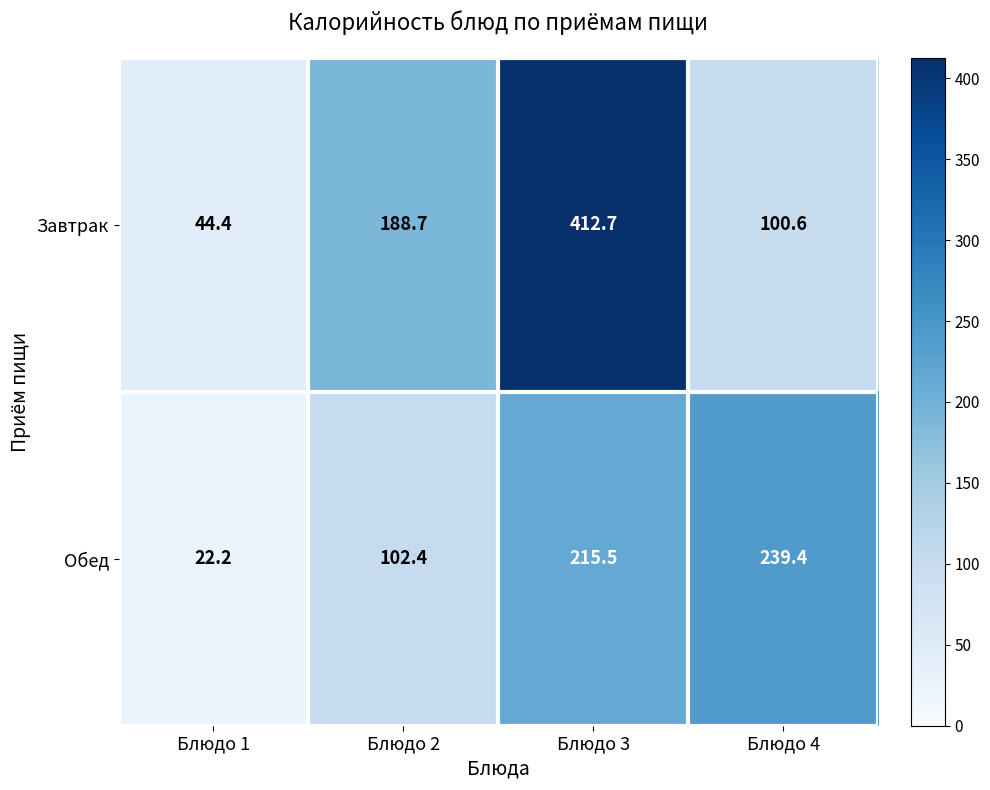

Reading left to right, extract all data points from this chart.

Завтрак: 44.4	188.7	412.7	100.6
Обед: 22.2	102.4	215.5	239.4